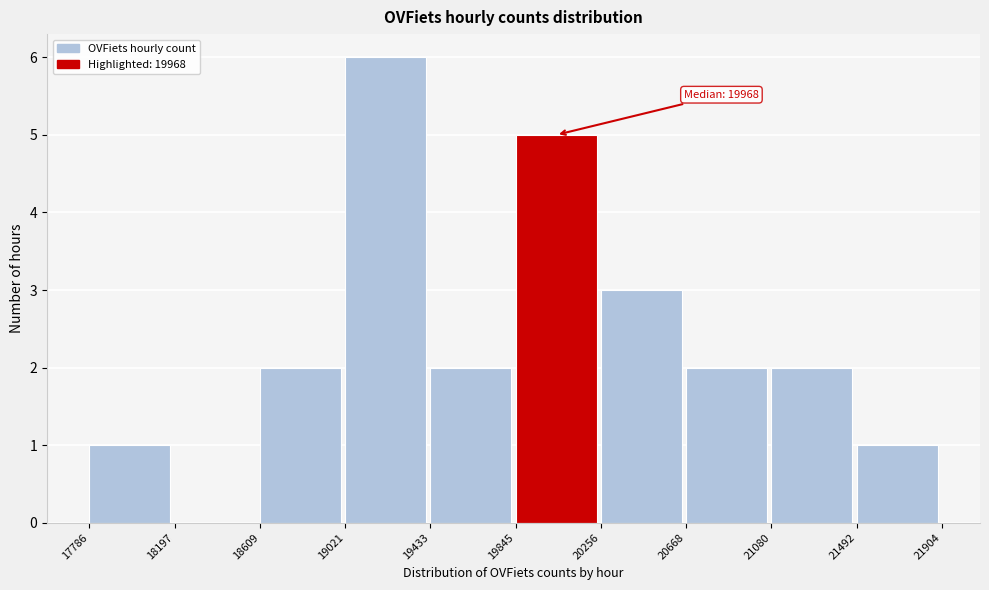

Which range on the x-axis has the tallest bar?

19021 to 19433